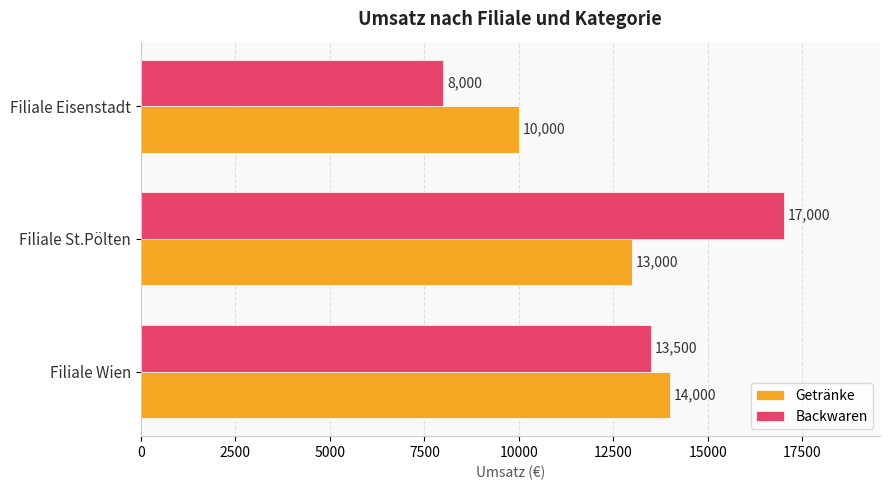

The Getränke series shows 21571 at Filiale Wien. True or false?

False